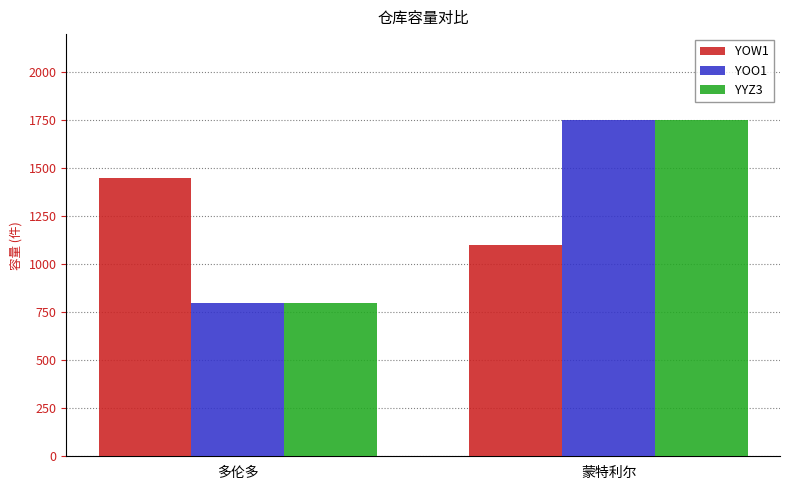

Reading left to right, transcribe all the data shown in this chart.

YOW1: 多伦多=1450	蒙特利尔=1100
YOO1: 多伦多=800	蒙特利尔=1750
YYZ3: 多伦多=800	蒙特利尔=1750